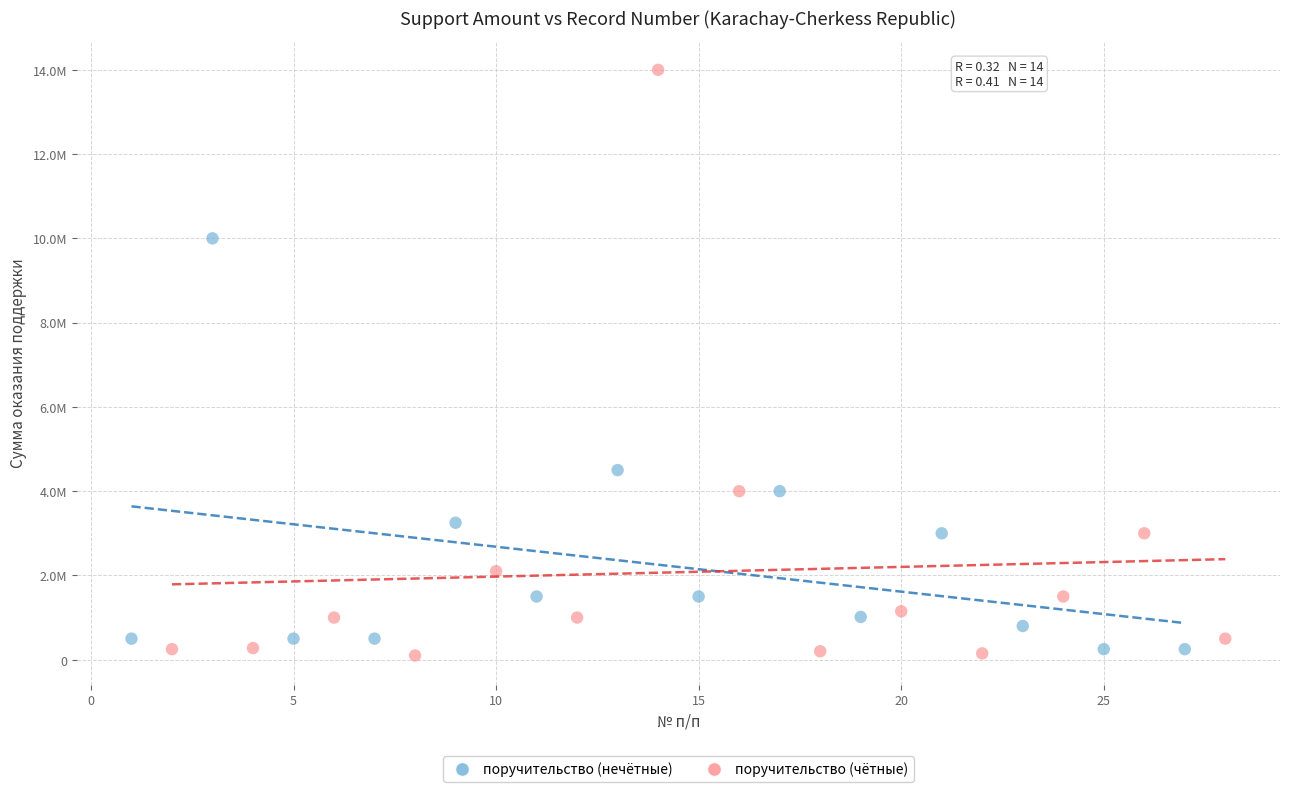

Which series contains the lowest Y value?

поручительство (чётные)